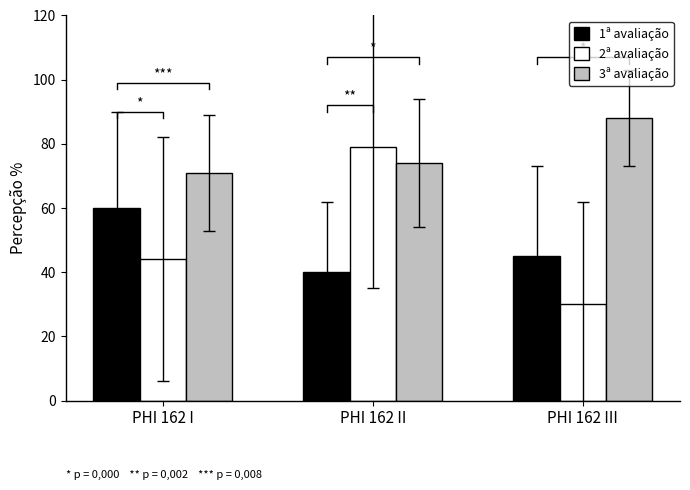

What is the total value across all series at PHI 162 III?

163